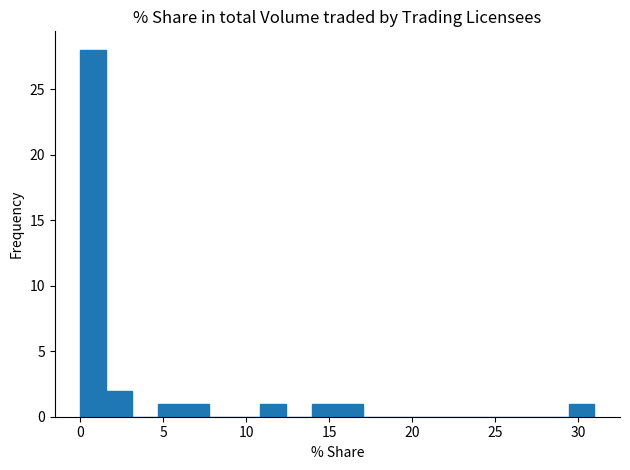

Read against the x-axis, roughly where is the centre of the tallest bar?

1.0